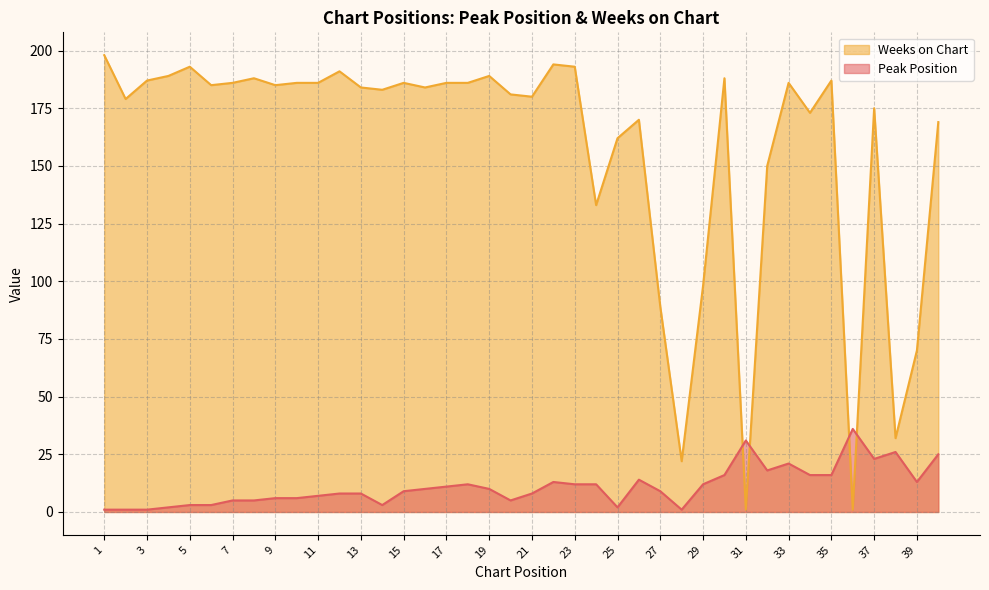

What is the value of the Peak Position point at the 6th from the left?

3